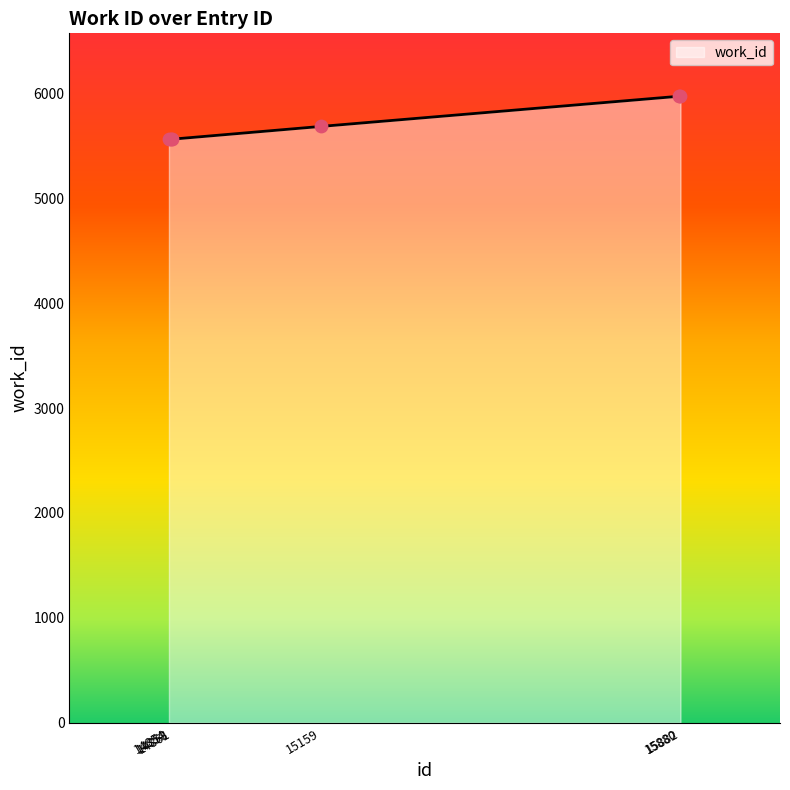

What is the ratio of the value at 15159 to the value at 14858?

1.0